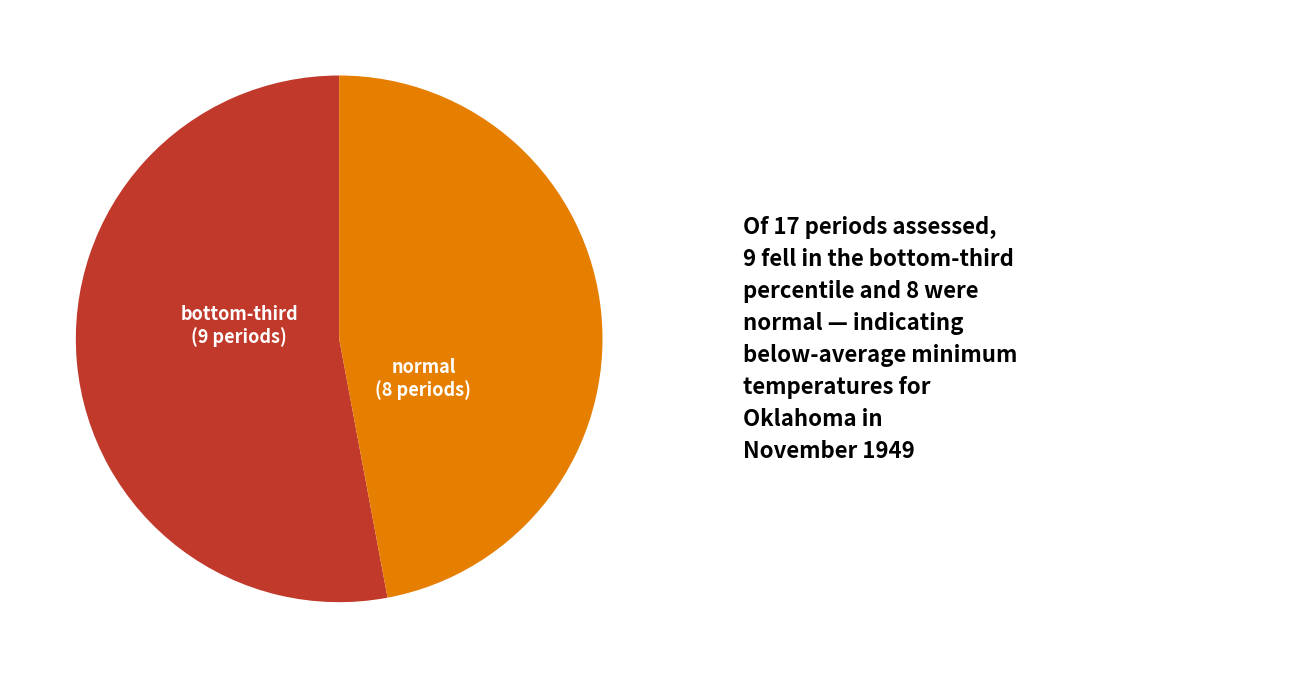

Which category has the biggest portion of the pie?

bottom-third